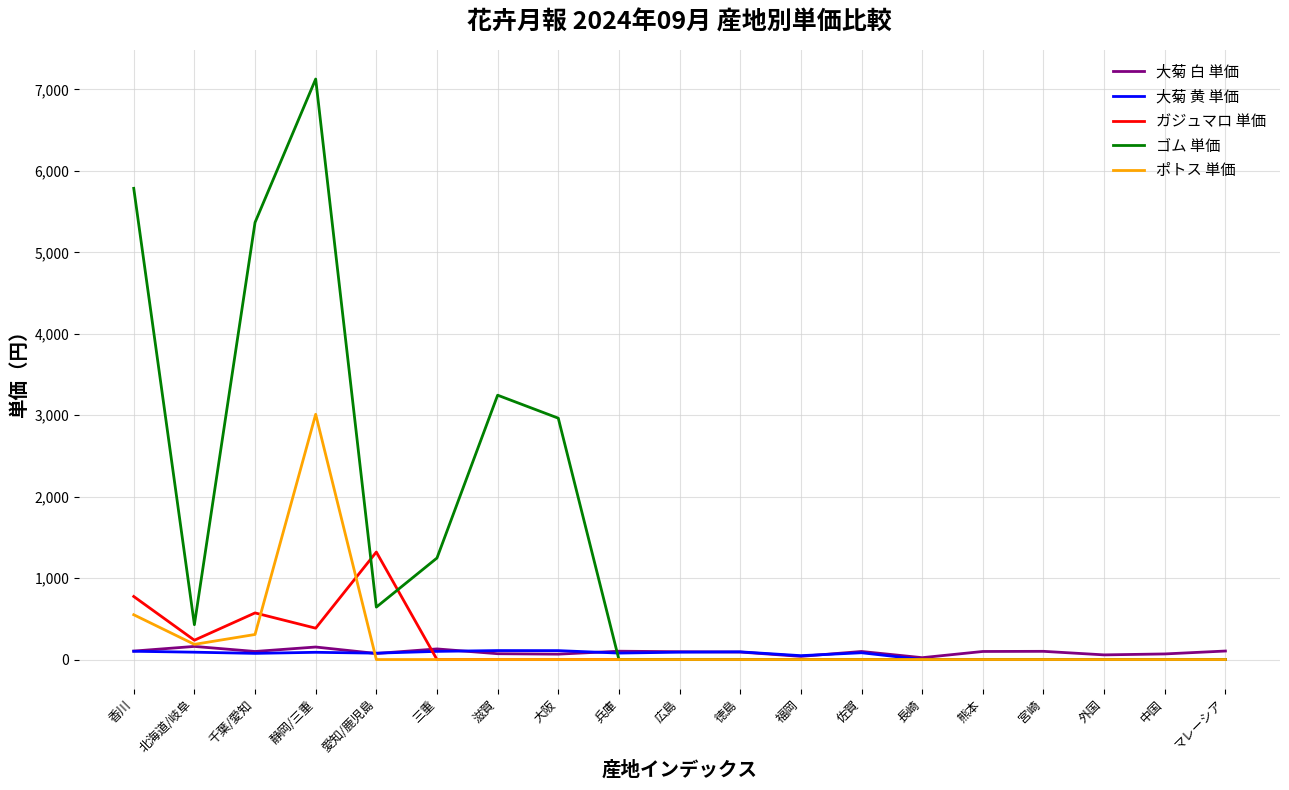

The ポトス 単価 series shows 0.0 at 三重. True or false?

True